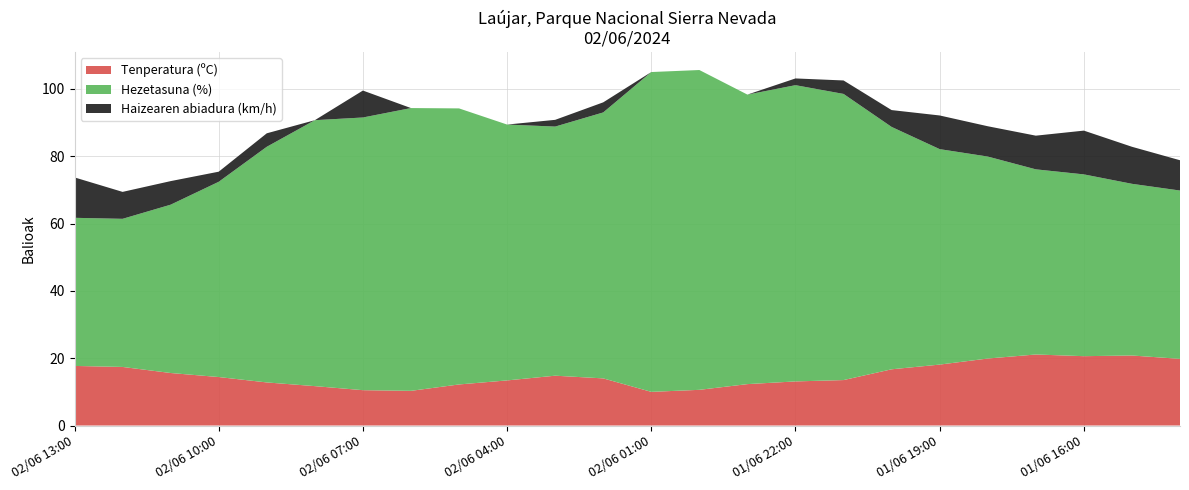

Reading left to right, transcribe all the data shown in this chart.

Tenperatura (ºC): 17.7	17.4	15.6	14.4	12.8	11.7	10.5	10.3	12.2	13.4	14.8	14.0	10.0	10.6	12.3	13.1	13.5	16.7	18.1	19.9	21.1	20.6	20.8	19.8
Hezetasuna (%): 44.0	44.0	50.0	58.0	70.0	79.0	81.0	84.0	82.0	76.0	74.0	79.0	95.0	95.0	86.0	88.0	85.0	72.0	64.0	60.0	55.0	54.0	51.0	50.0
Haizearen abiadura (km/h): 12.0	8.0	7.0	3.0	4.0	0.0	8.0	0.0	0.0	0.0	2.0	3.0	0.0	0.0	0.0	2.0	4.0	5.0	10.0	9.0	10.0	13.0	11.0	9.0